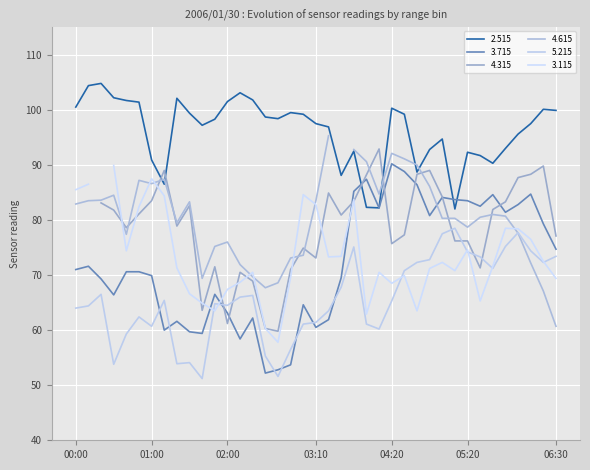

At how many categories does at least one series exceed 68?

39